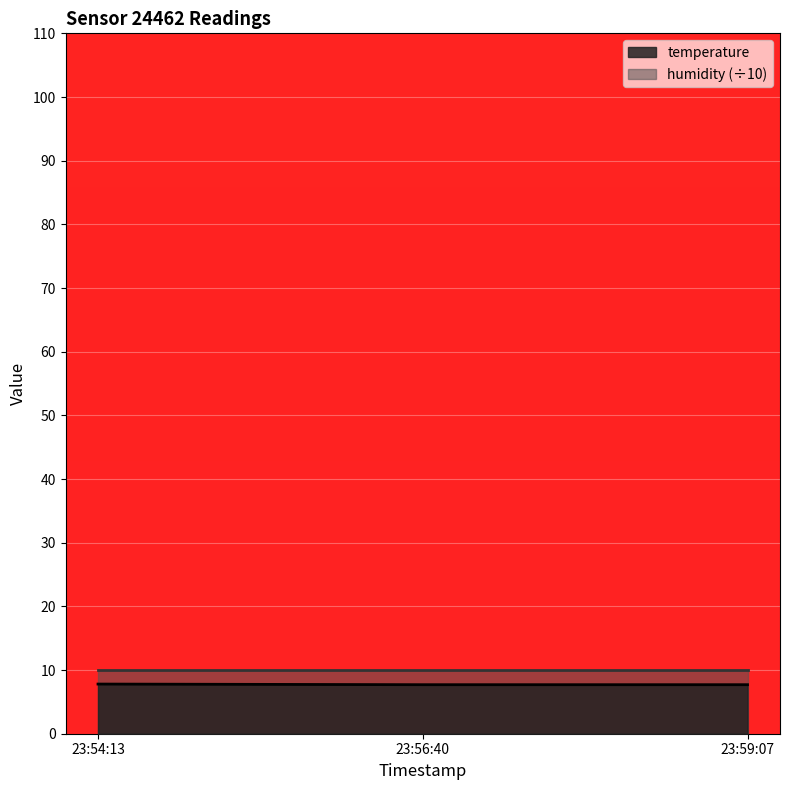

The value of temperature at 23:59:07 is 11.4. True or false?

False